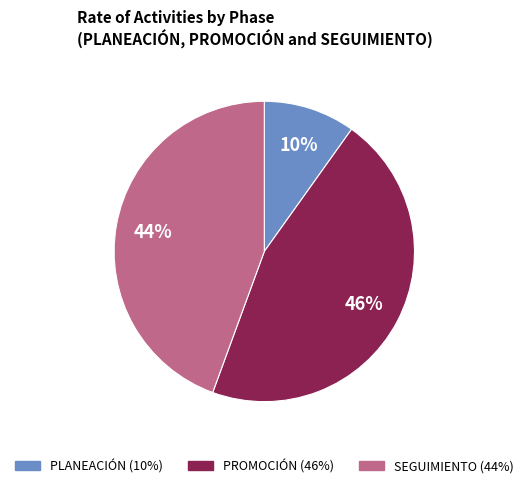

True or false: PLANEACIÓN accounts for 1% of the total.

False